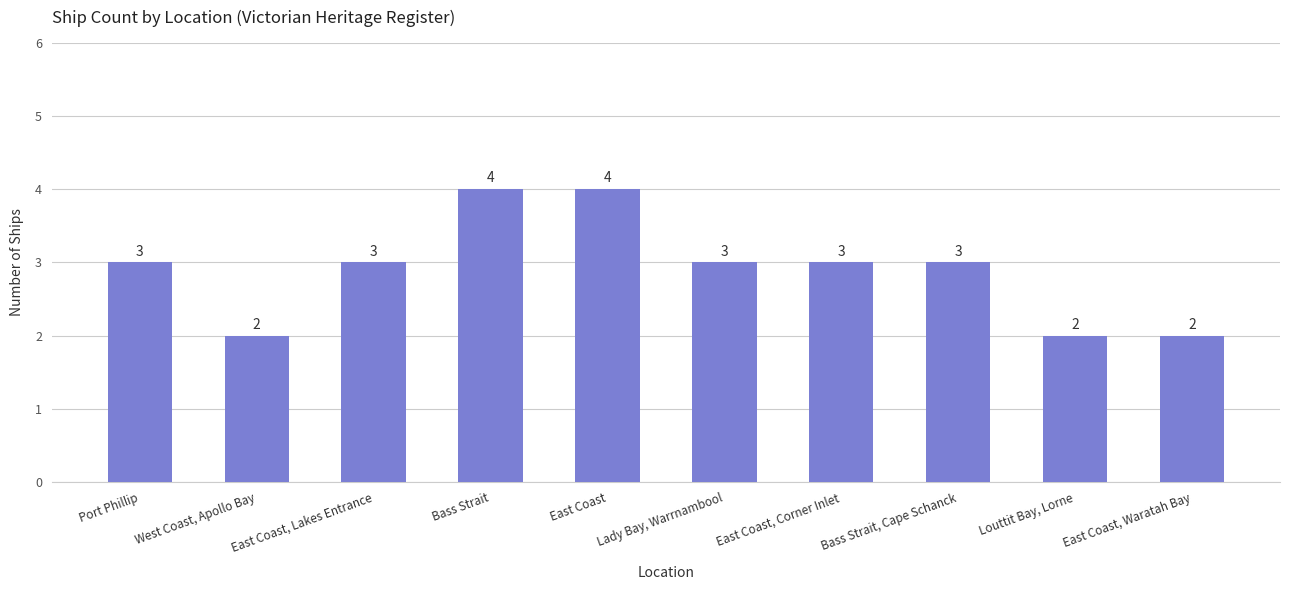

What is the approximate value at East Coast, Lakes Entrance?

3